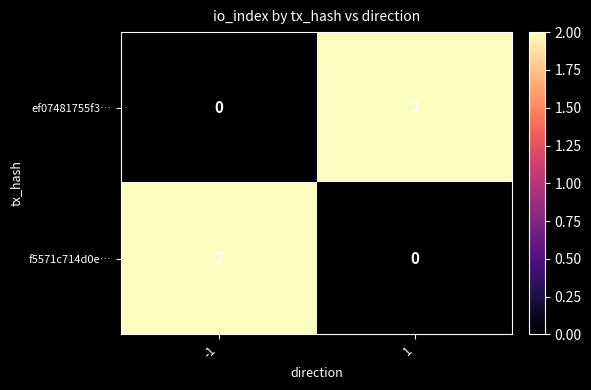

How many values in the f5571c714d0e… series are below 2?

1